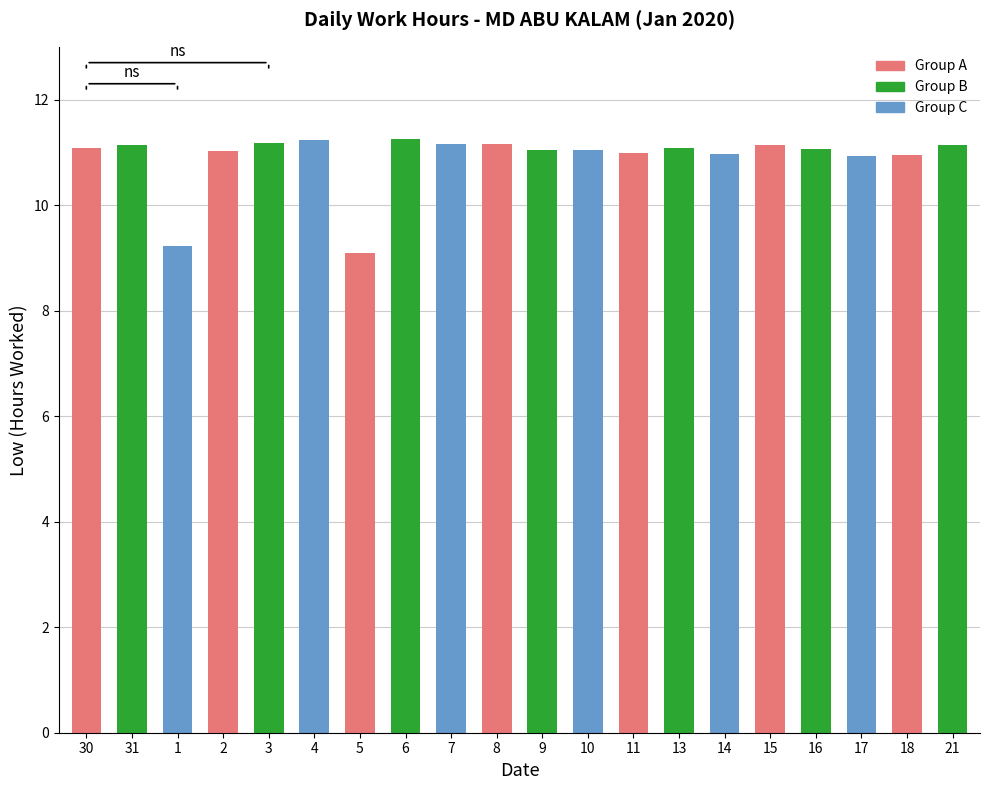

What is the difference between the second highest and minimum values?

2.1